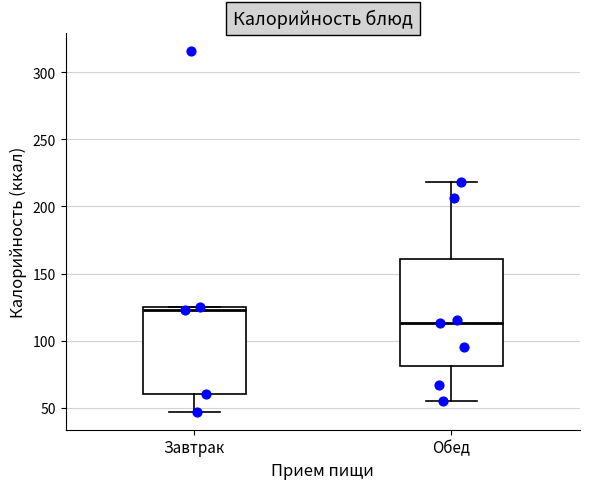

Reading left to right, read every box against the y-axis: the position of its median line, the range the box covers, and the ends of its whiskers. The values are not printed on the chart, so give them approximately, as read against the axis.

Завтрак: median 125 (just below the box's upper edge), box 60 to 125, whiskers 45 to 125
Обед: median 115, box 80 to 160, whiskers 55 to 220